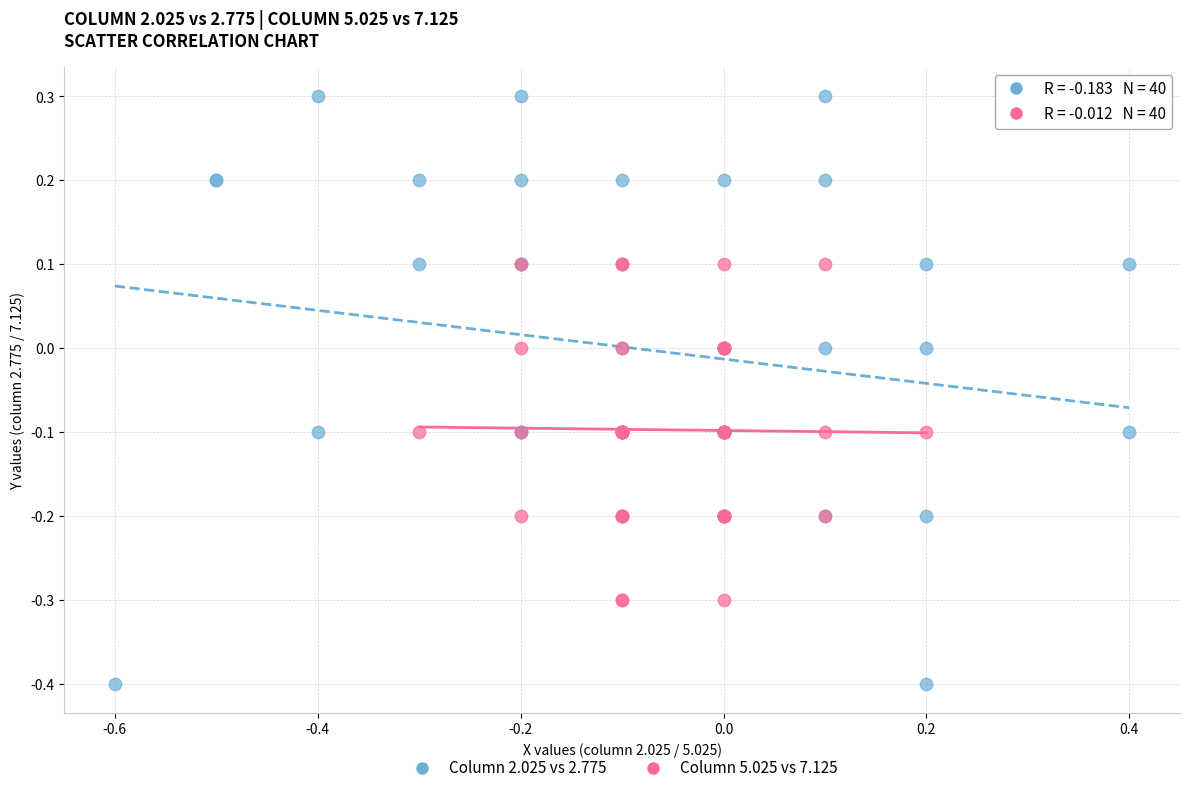

What are all the series names shown in the legend?

Column 2.025 vs 2.775, Column 5.025 vs 7.125